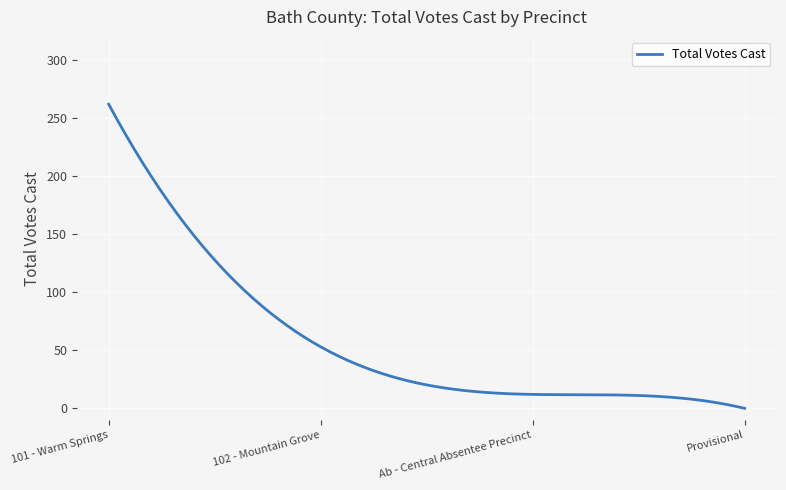

What is the greatest value displayed?

262.0